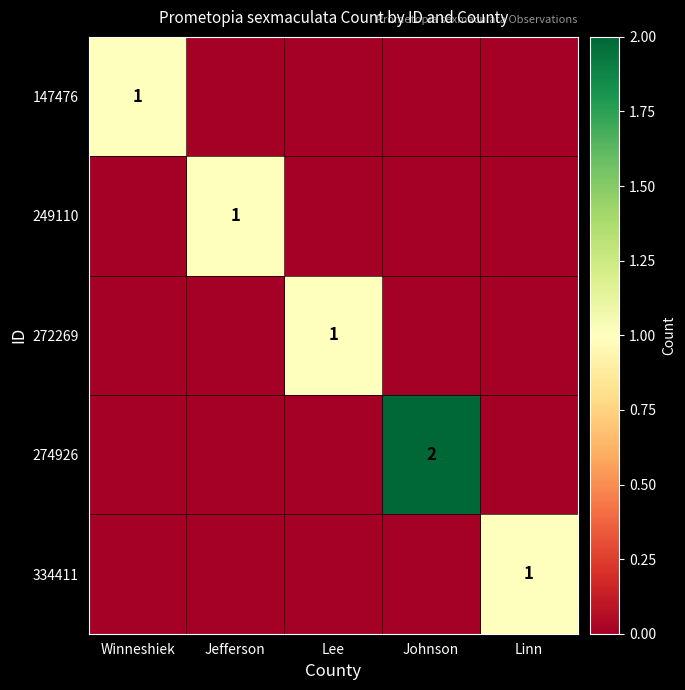

True or false: 249110 has a value of 0 at Jefferson.

False